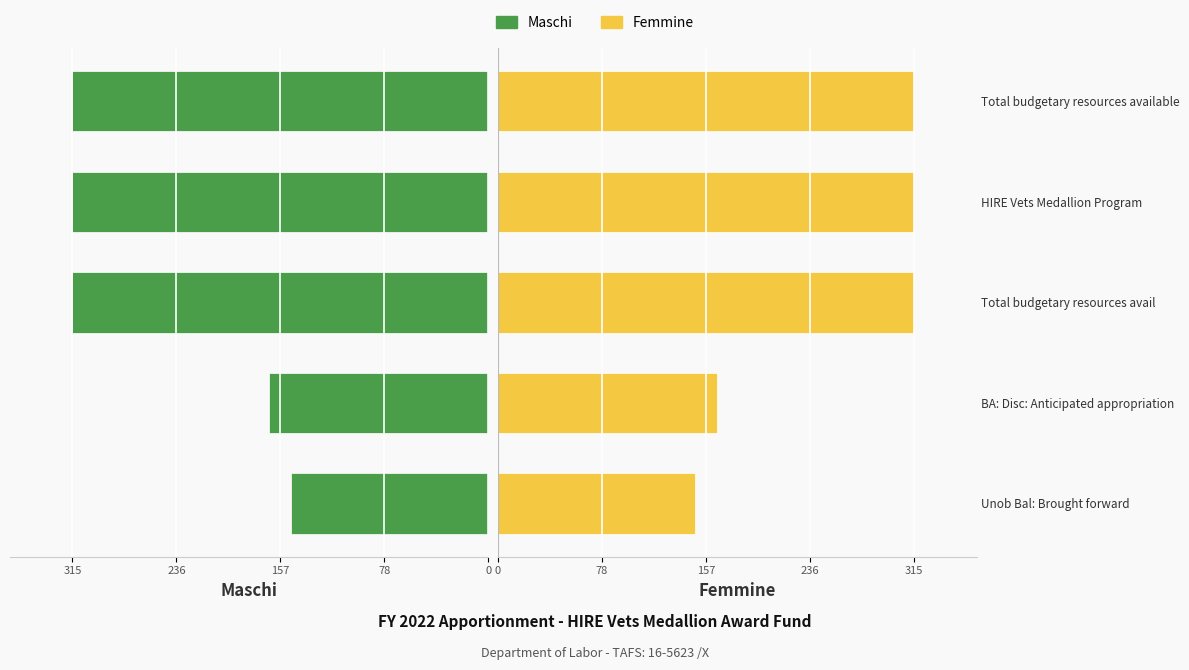

What is the minimum value for Maschi?

149.4